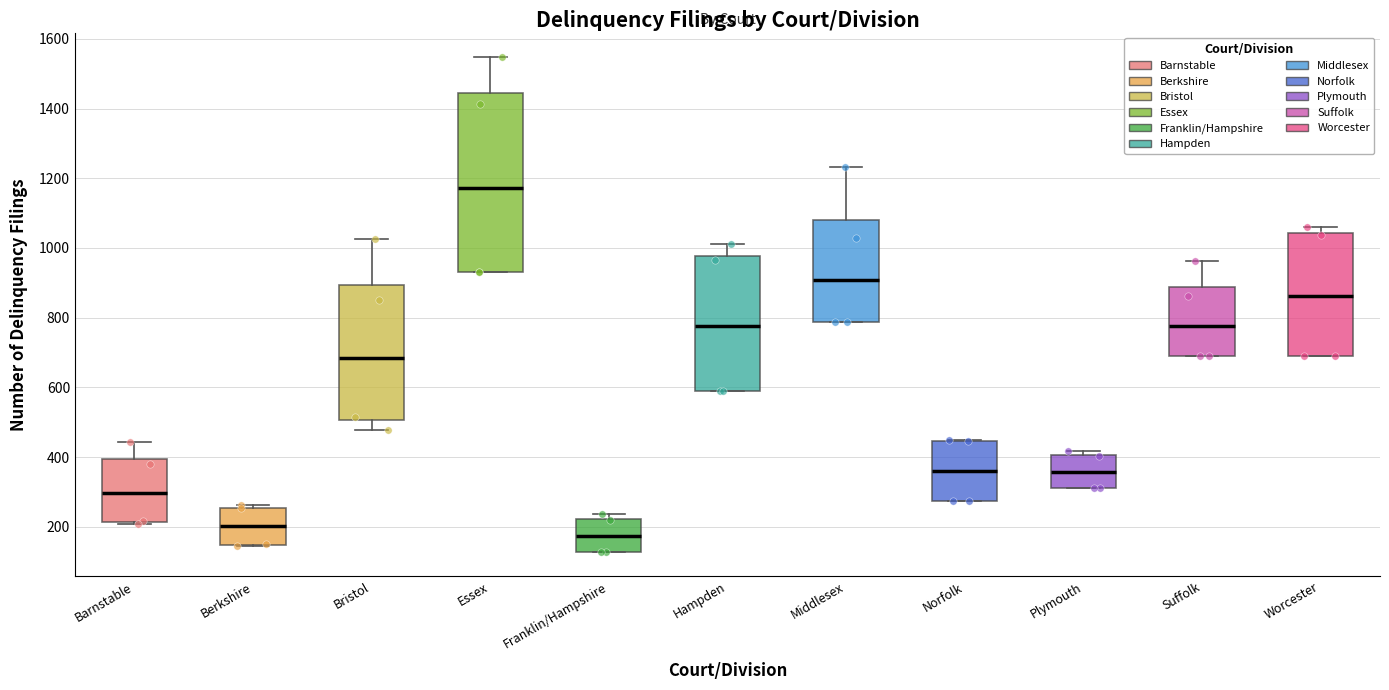

Which box has the lowest median line?

Franklin/Hampshire